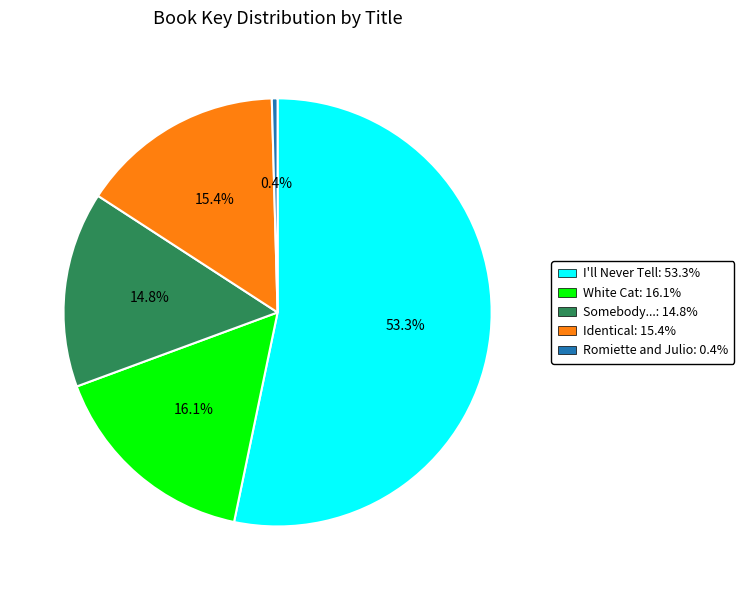

Is there a majority slice in this chart?

Yes